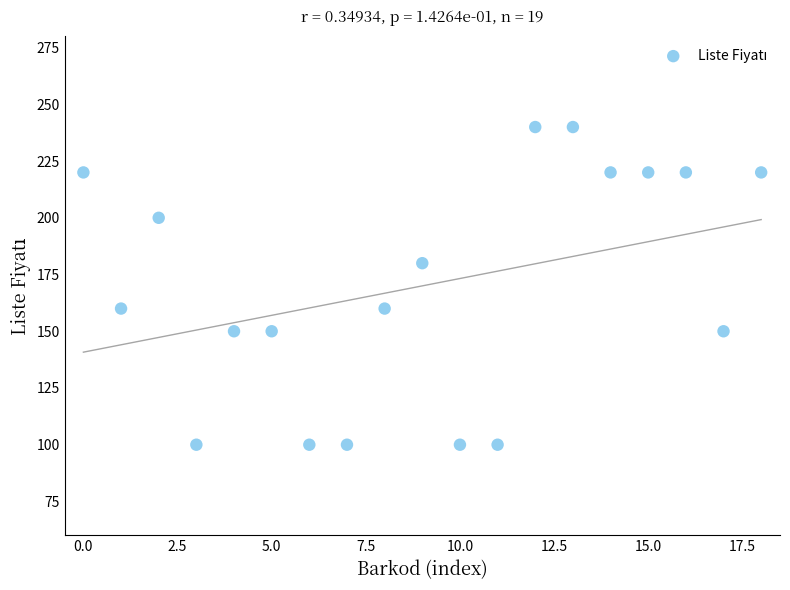

What is the range of Y values (max minus min)?

140